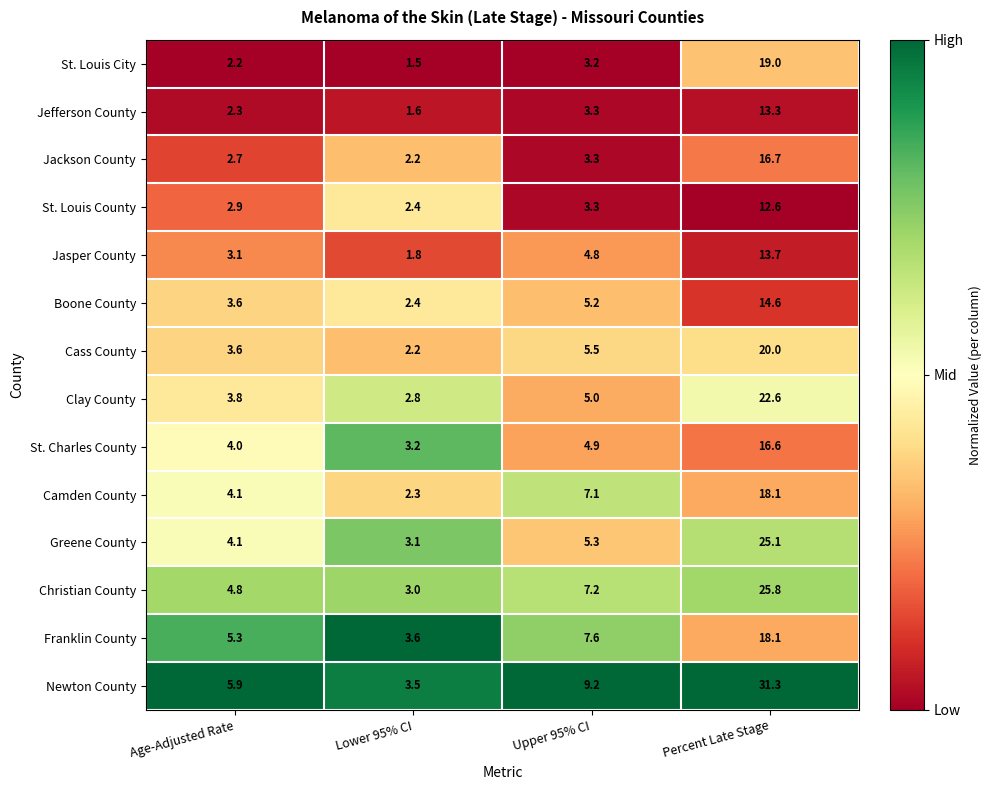

How many series are shown in this chart?

14